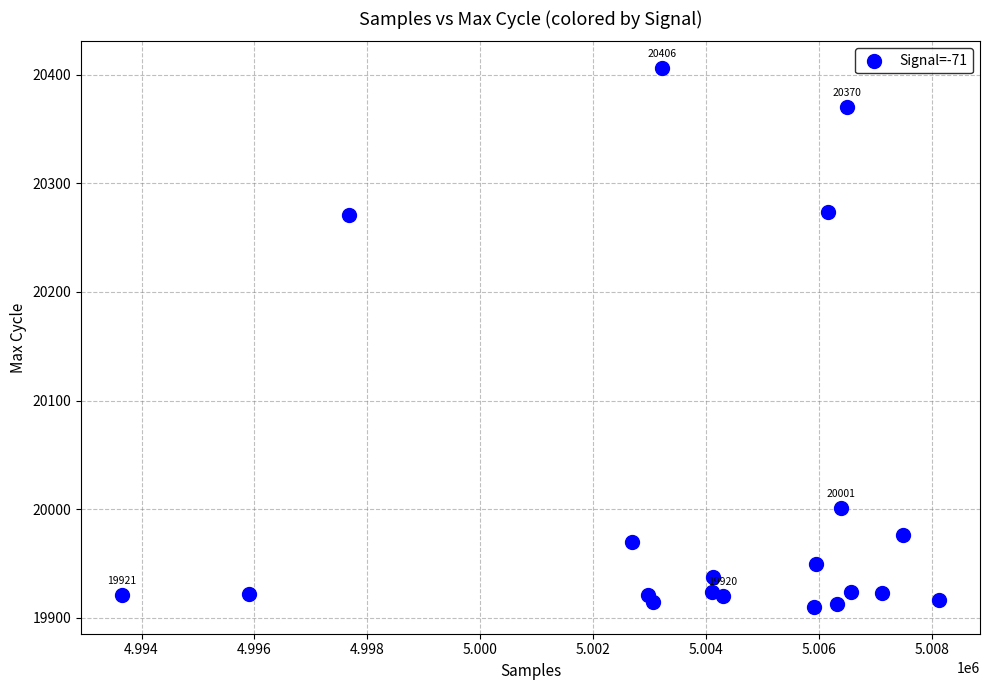

What is the range of X values (max minus min)?

14472